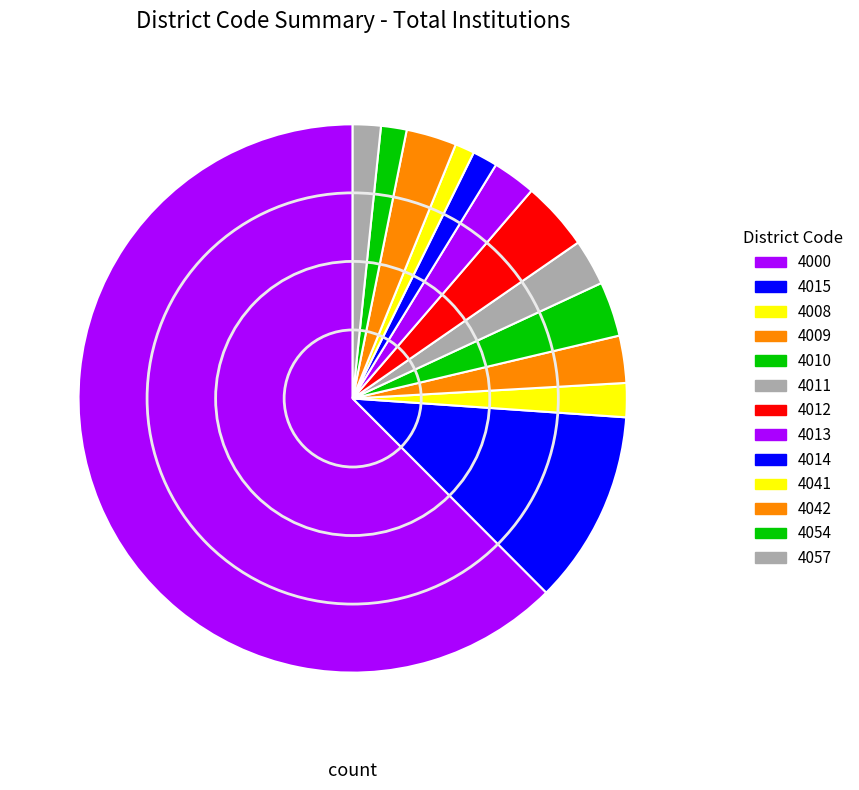

How many segments does this pie chart have?

13